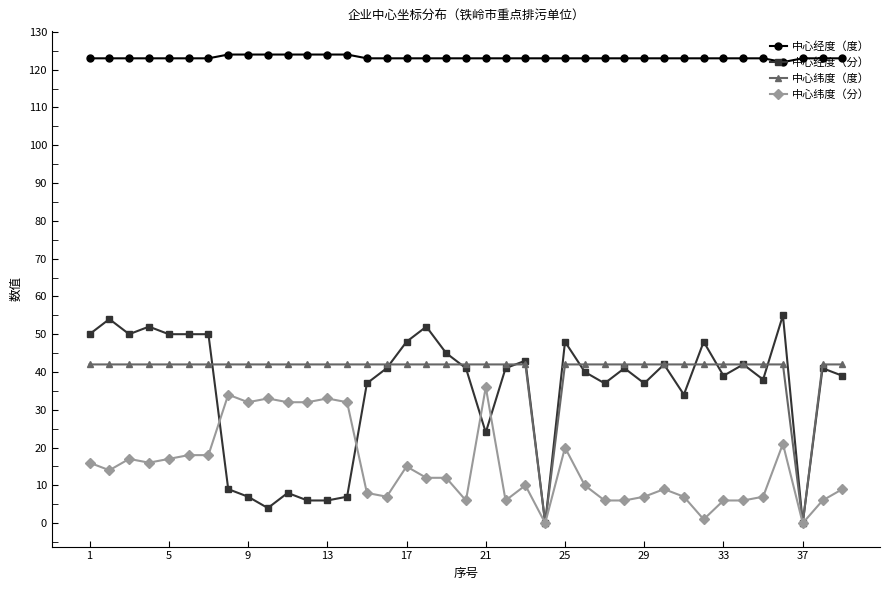

True or false: 中心经度（度） and 中心纬度（度） cross at least once.

False